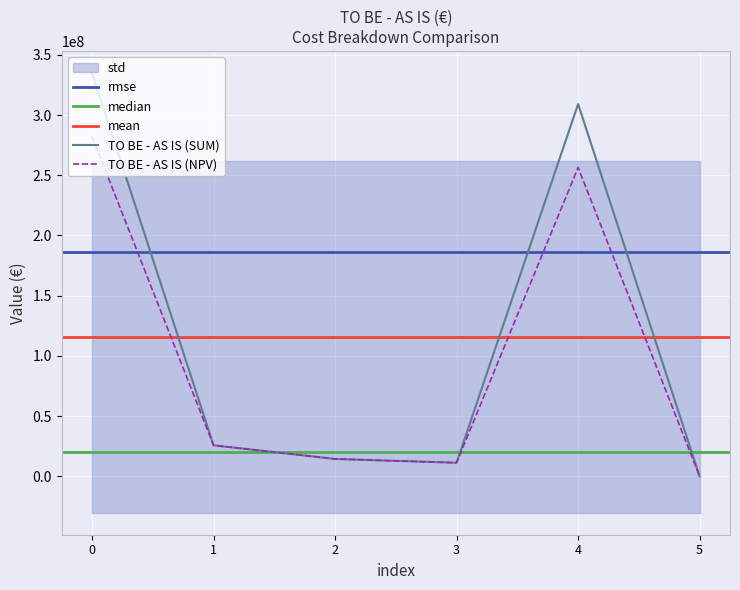

True or false: TO BE - AS IS (NPV) and TO BE - AS IS (SUM) intersect in this chart.

False